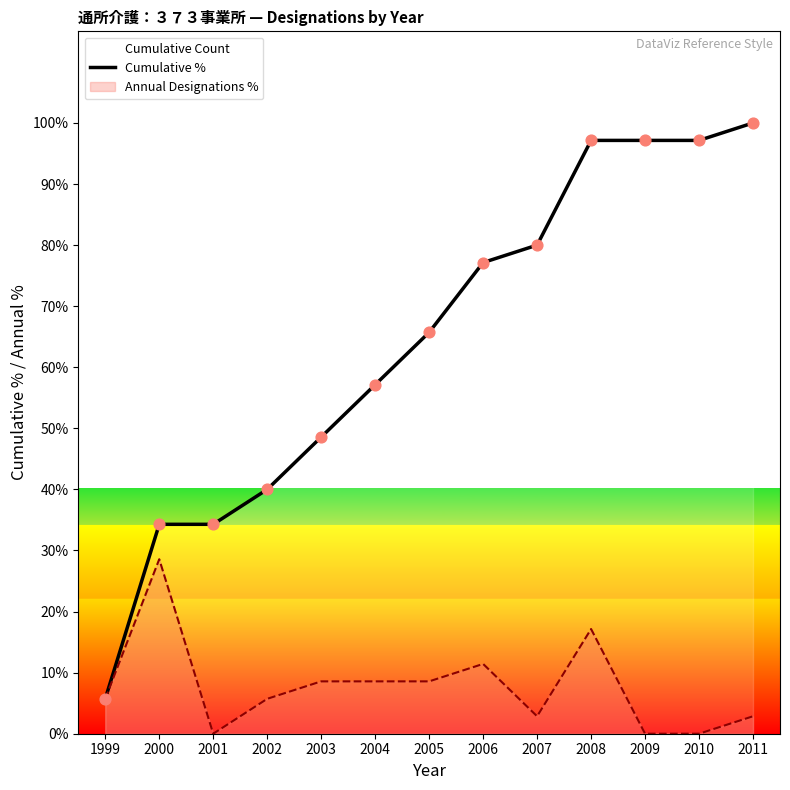

Which has a higher value, 1999 or 2008?

2008